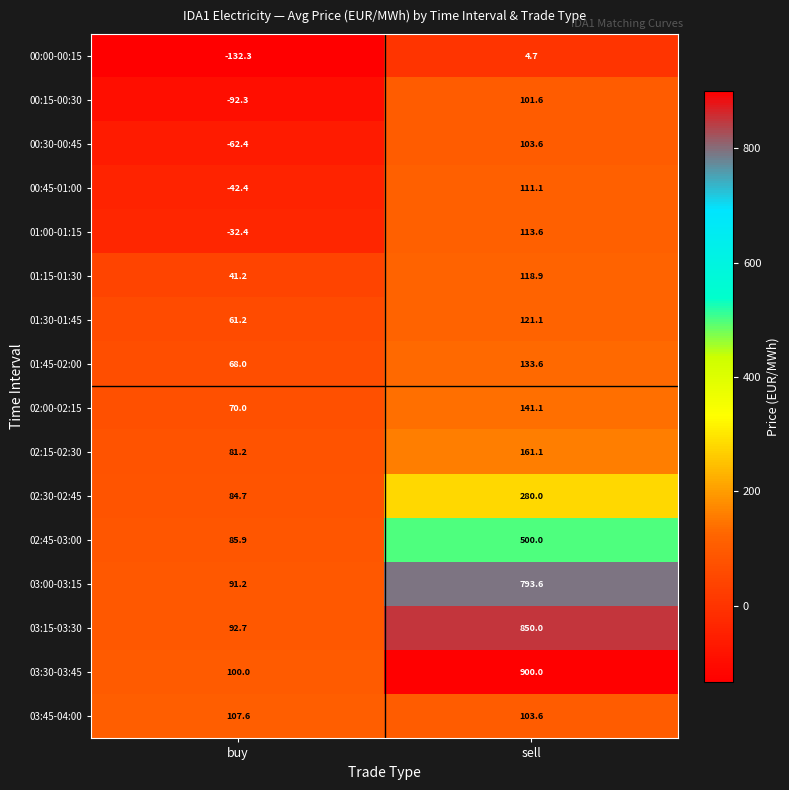

Is it true that 01:15-01:30 equals 41.2 at buy?

True